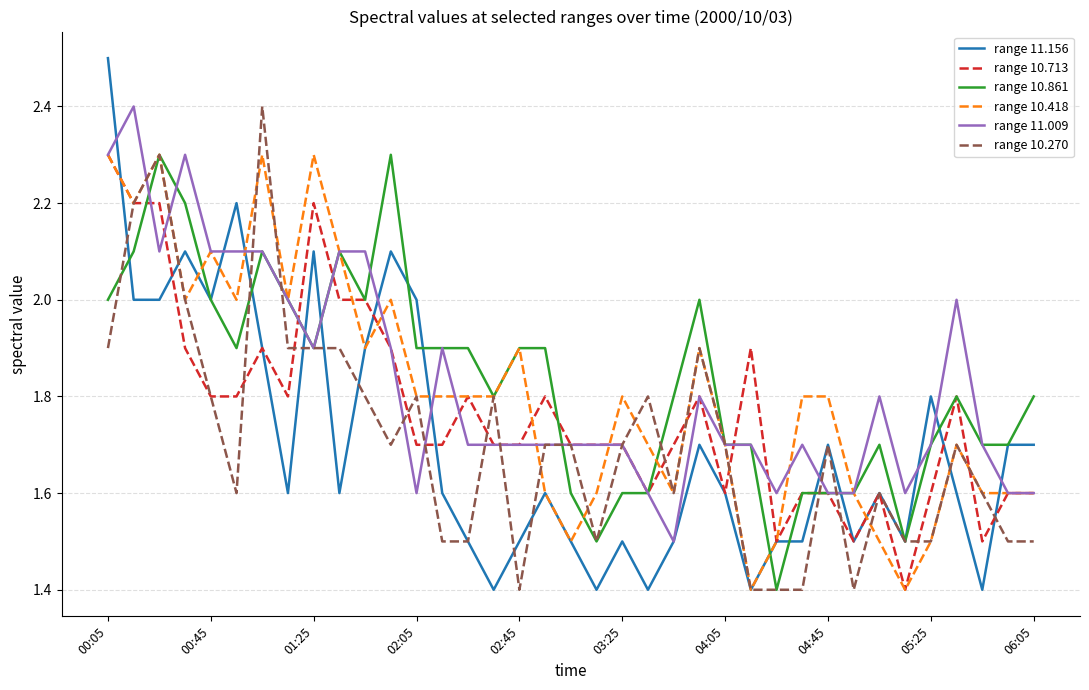

What is the minimum value for range 10.418?

1.4